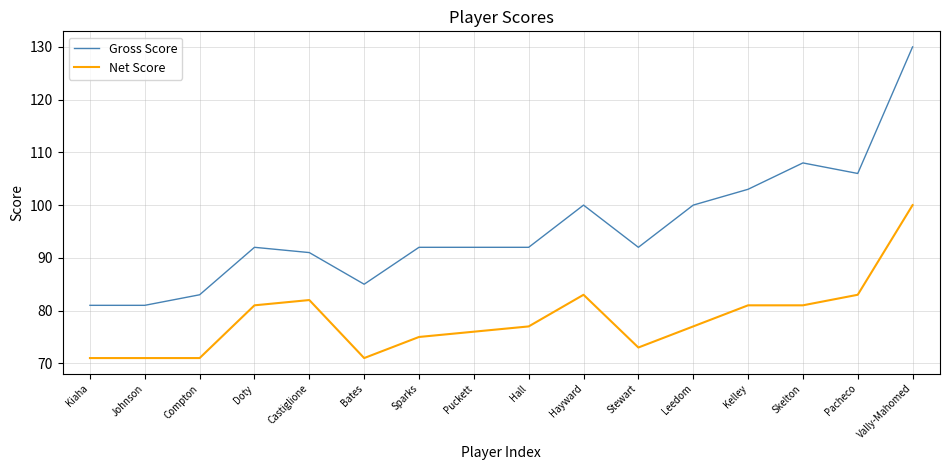

Does the chart have visible grid lines?

Yes